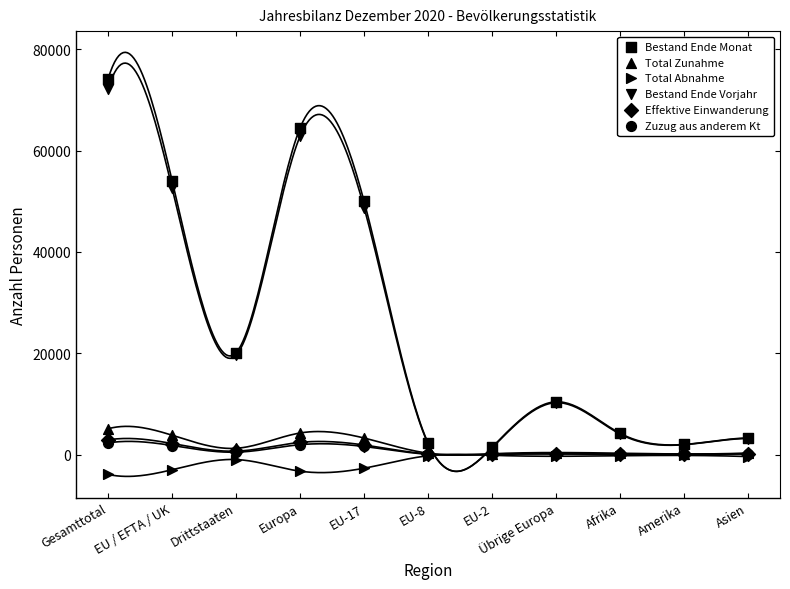

What are all the series names shown in the legend?

Bestand Ende Monat, Total Zunahme, Total Abnahme, Bestand Ende Vorjahr, Effektive Einwanderung, Zuzug aus anderem Kt